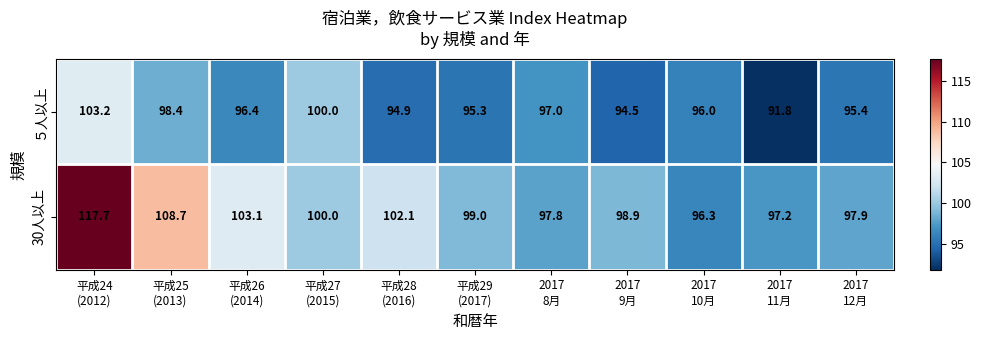

Which series has the largest range (max minus min)?

30人以上